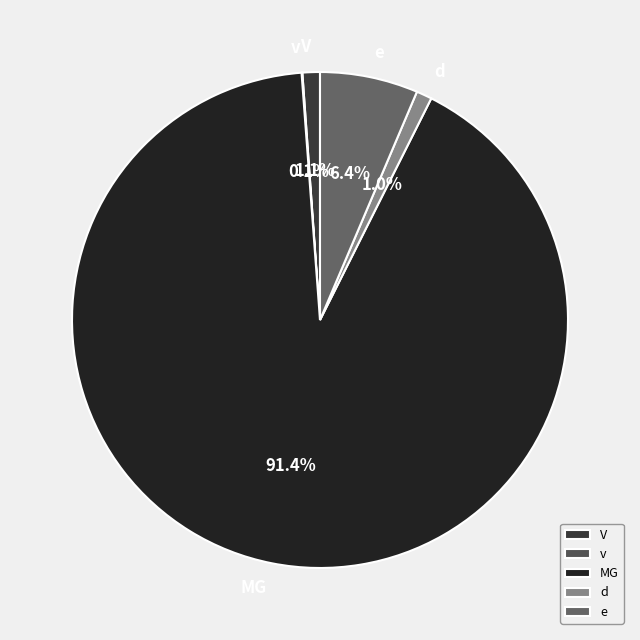

What is the total percentage of e and d?

7.4%